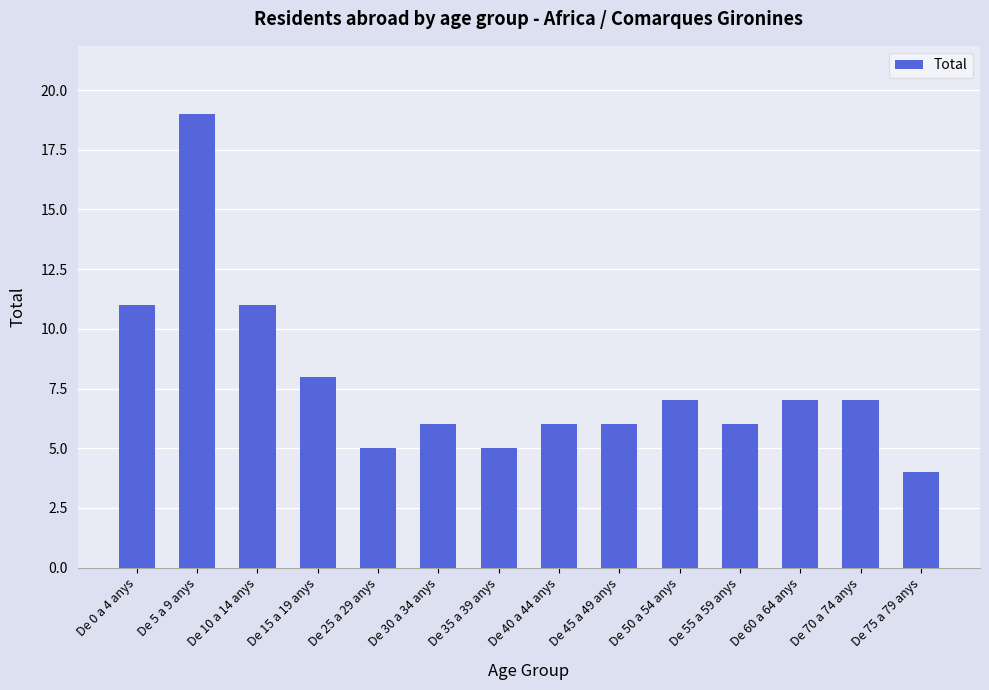

Are the bars horizontal?

No